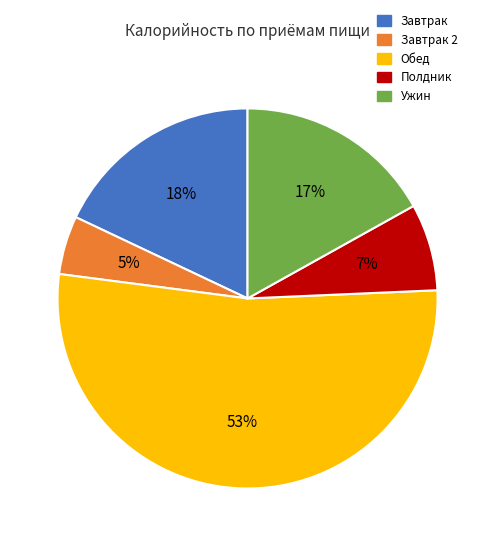

What percentage is the Ужин slice, to the nearest percent?

17%